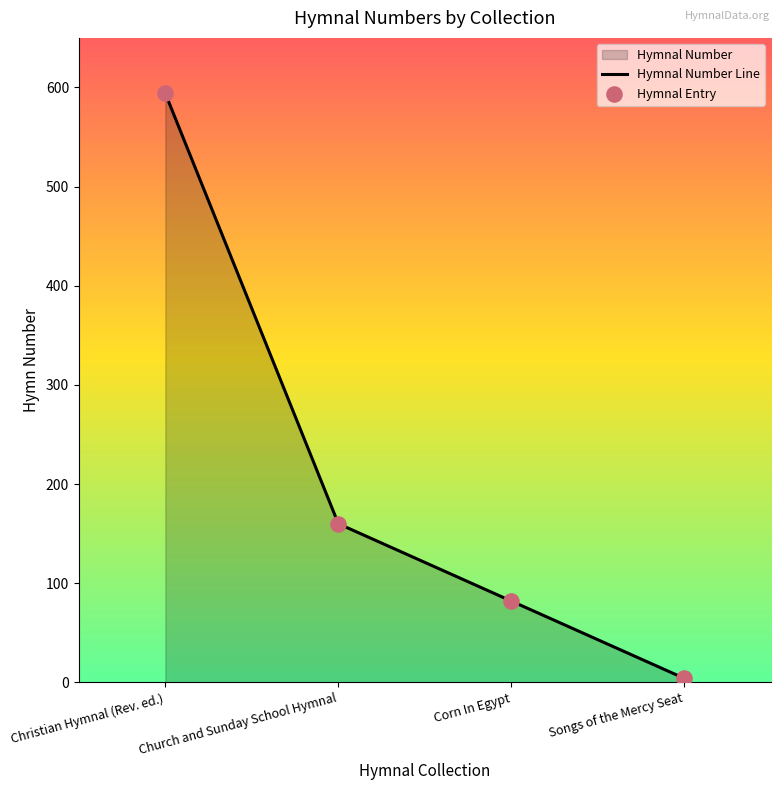

The chart shows a value of 115 at Corn In Egypt. True or false?

False